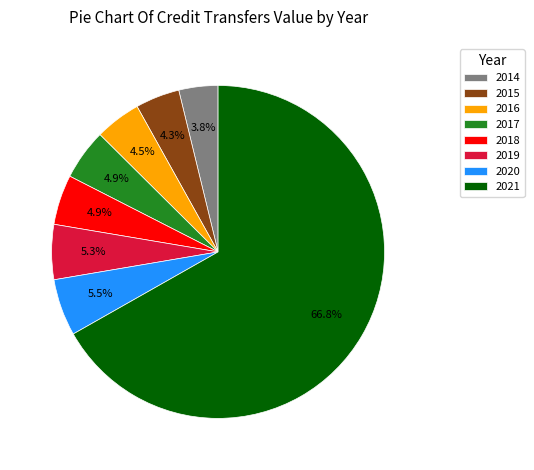

Count the number of slices in the pie.

8